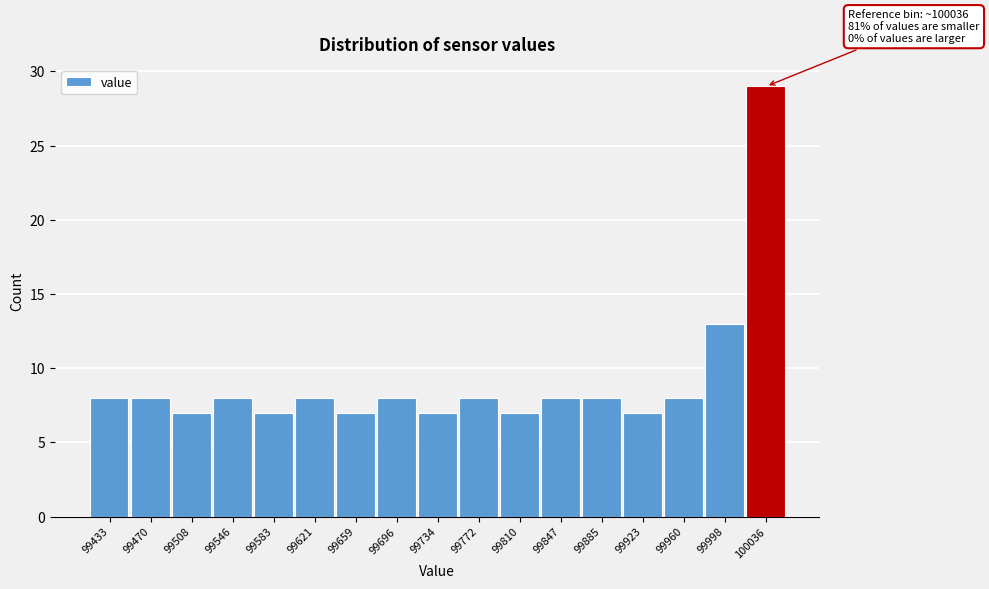

Reading left to right, list all the values displayed in this chart.

8	8	7	8	7	8	7	8	7	8	7	8	8	7	8	13	29